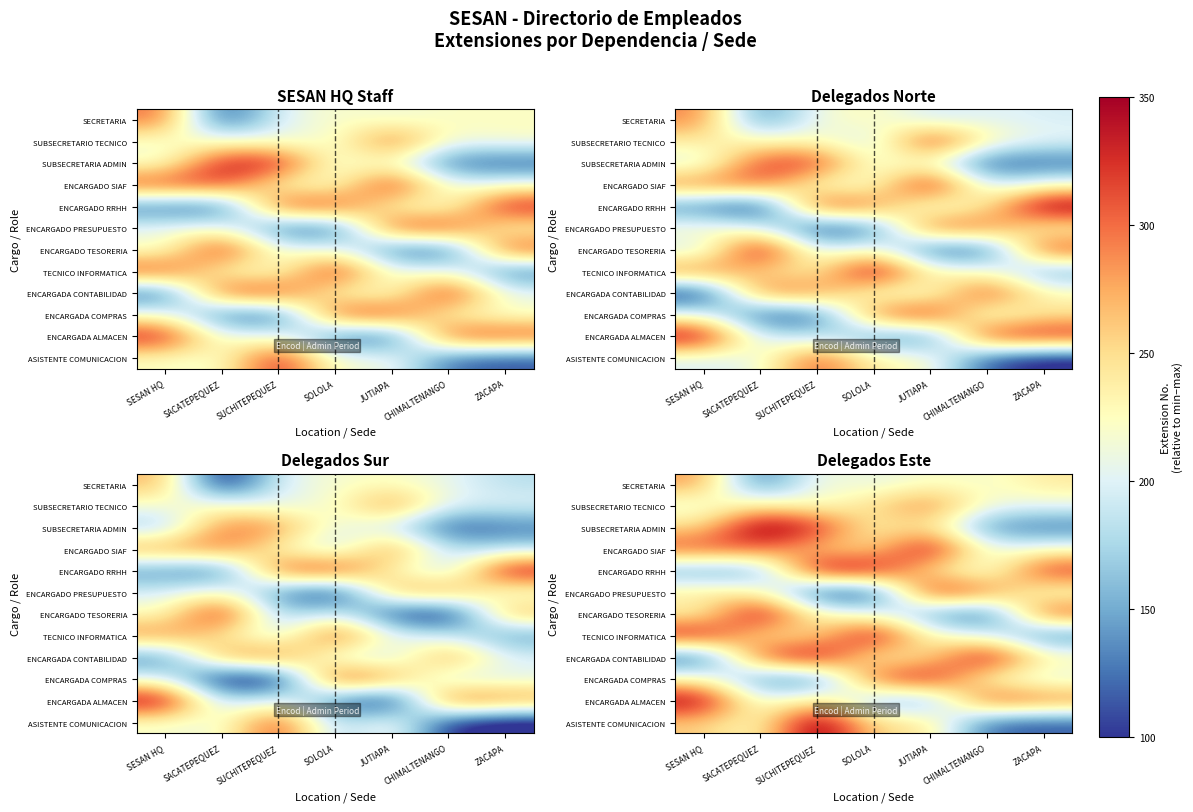

What is the total value across all series at SOLOLA?

2894.0